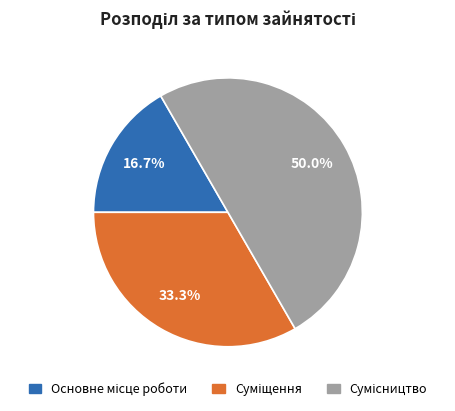

Is the sum of Суміщення and Основне місце роботи greater than half?

No